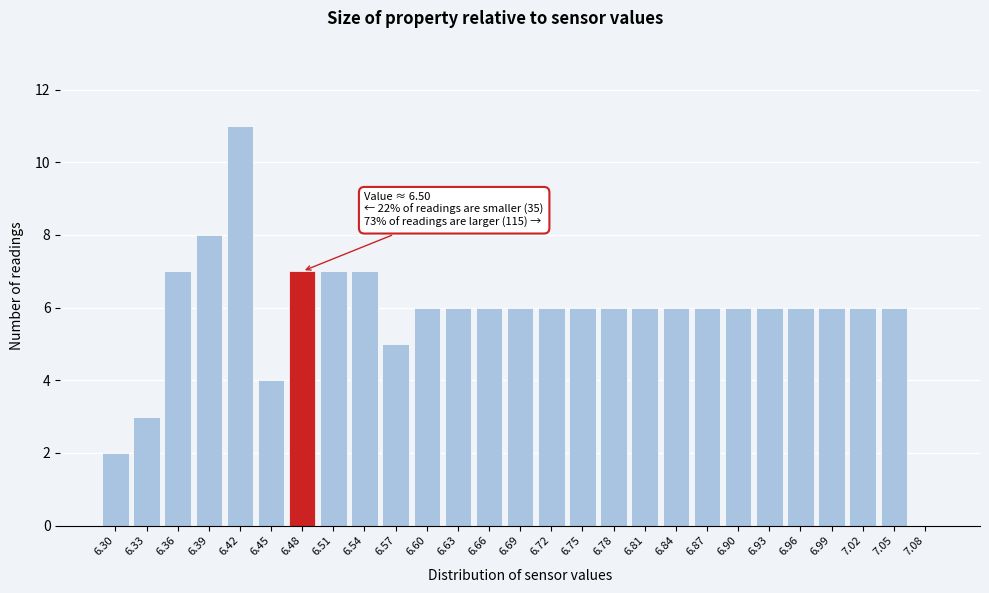

Reading left to right, transcribe all the data shown in this chart.

6.30=2	6.33=3	6.36=7	6.39=8	6.42=11	6.45=4	6.48=7	6.51=7	6.54=7	6.57=5	6.60=6	6.63=6	6.66=6	6.69=6	6.72=6	6.75=6	6.78=6	6.81=6	6.84=6	6.87=6	6.90=6	6.93=6	6.96=6	6.99=6	7.02=6	7.05=6	7.08=0